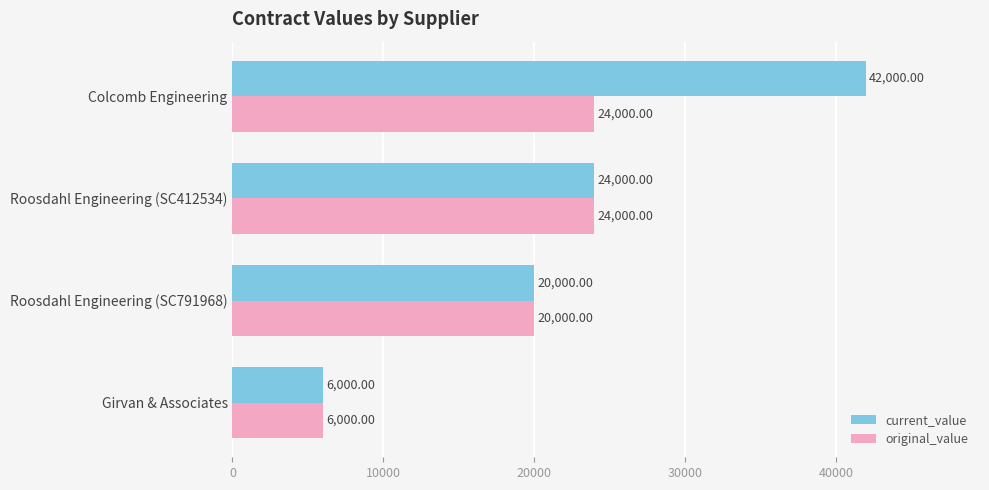

Which series has the widest spread of values?

current_value